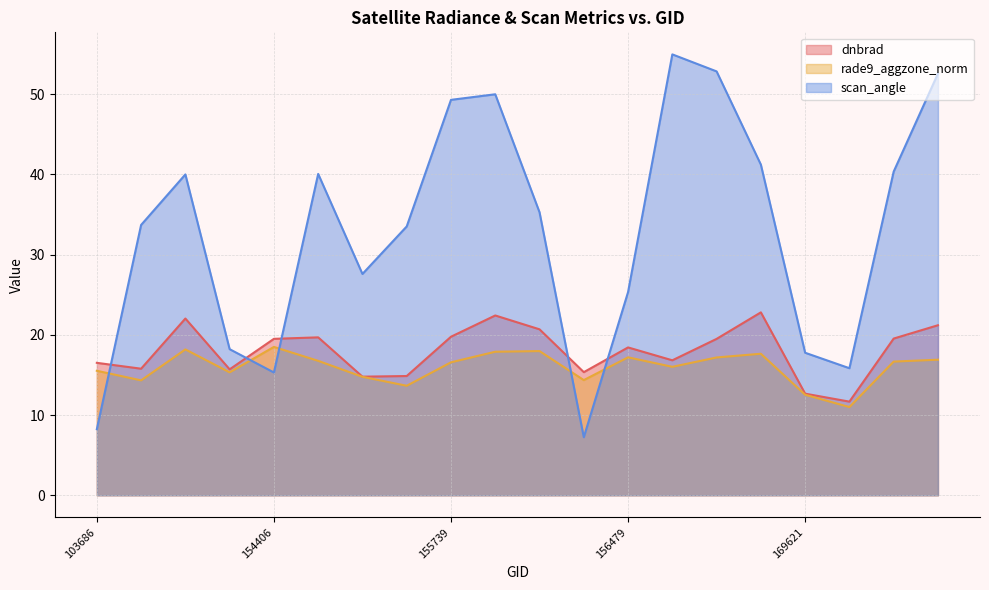

What value does the scan_angle series have at 169262?

52.8